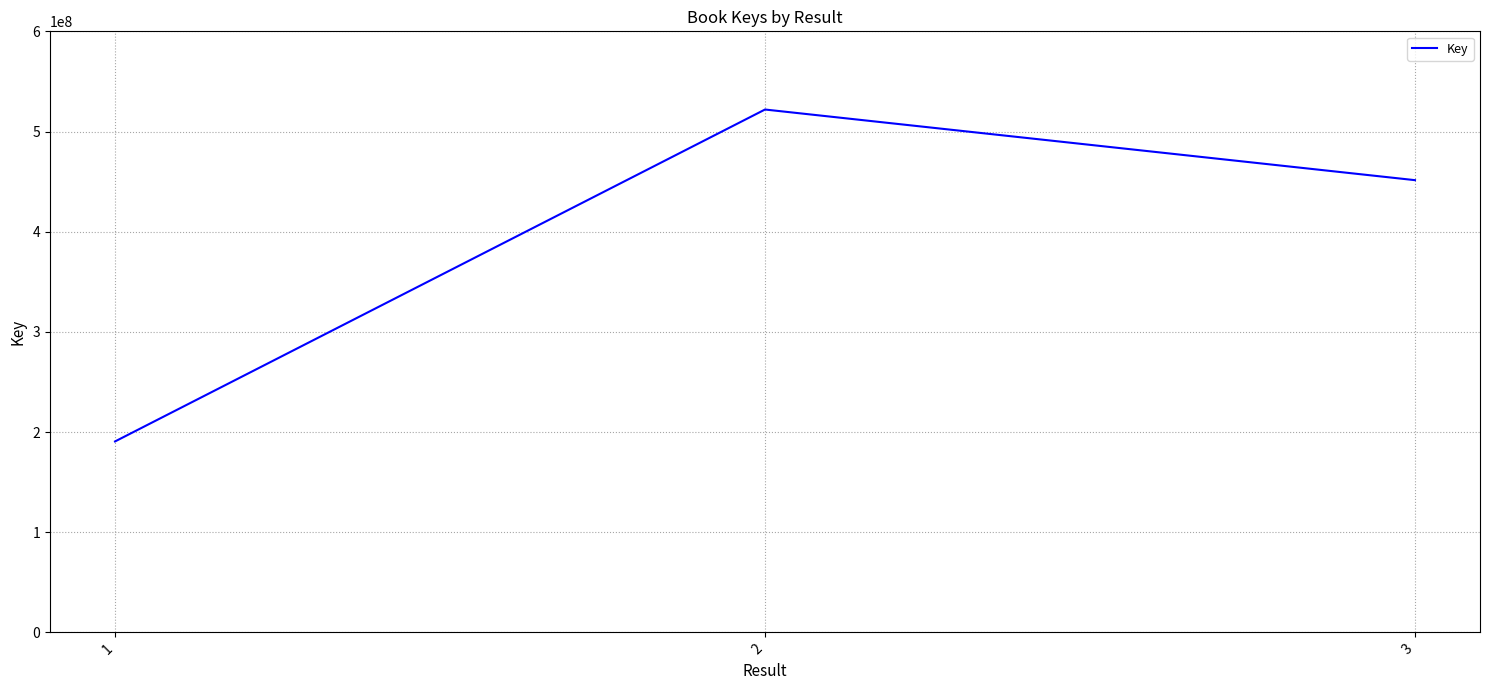

What is the minimum value shown in the chart?

190582514